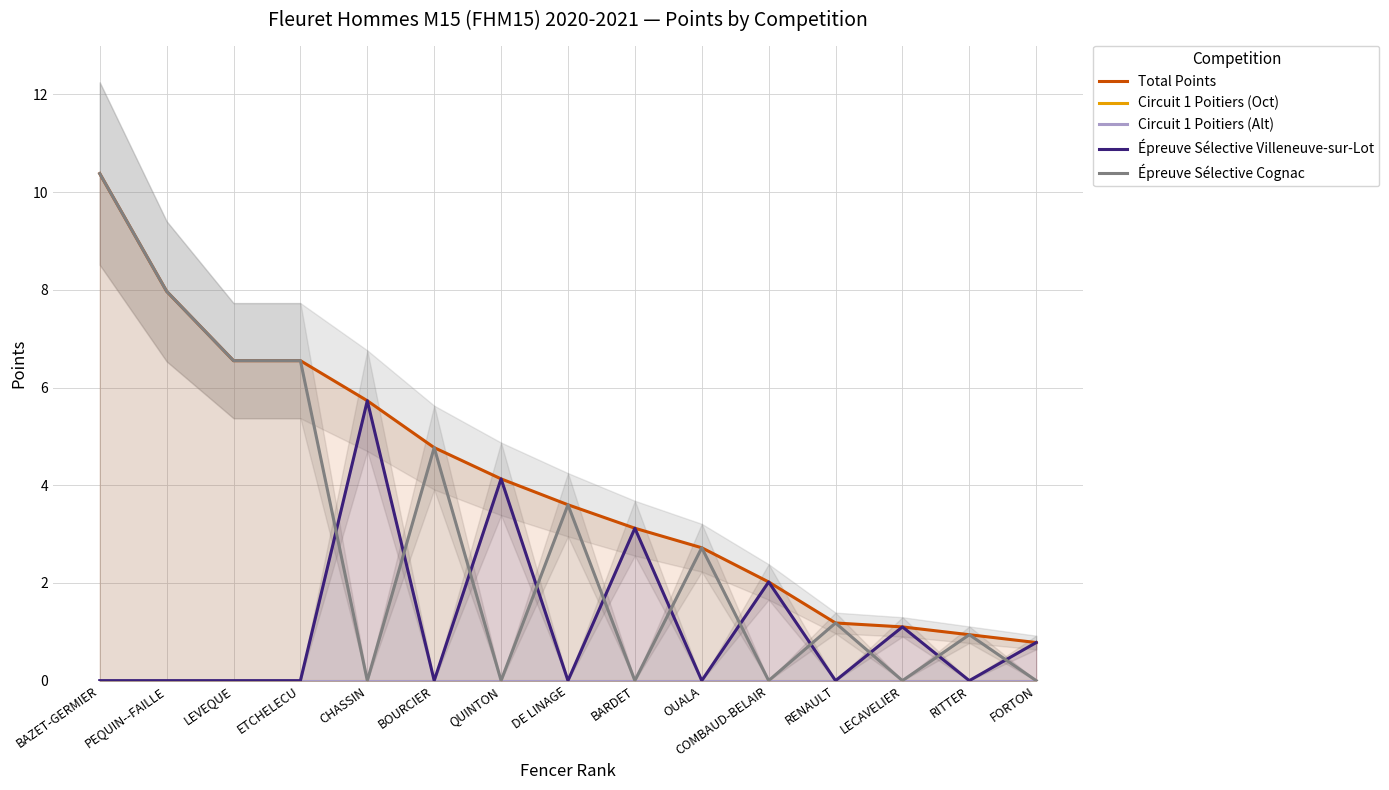

List the series in order of their peak value, highest first.

Total Points, Épreuve Sélective Cognac, Épreuve Sélective Villeneuve-sur-Lot, Circuit 1 Poitiers (Oct), Circuit 1 Poitiers (Alt)